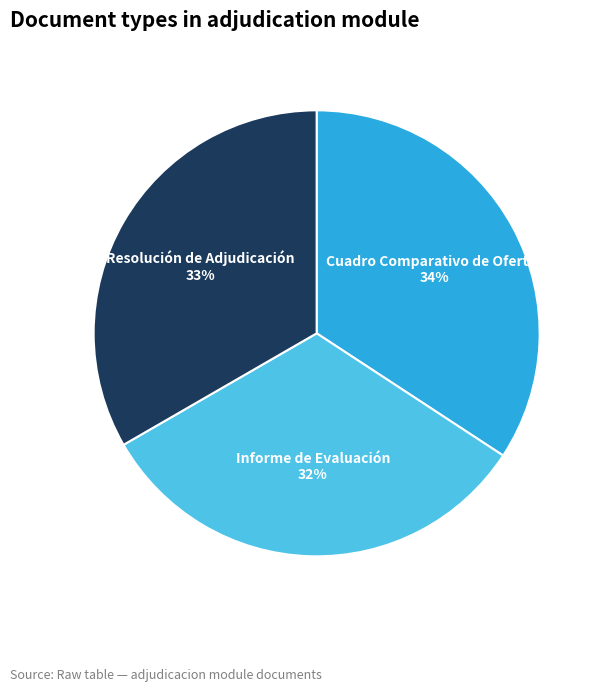

Count the number of slices in the pie.

3